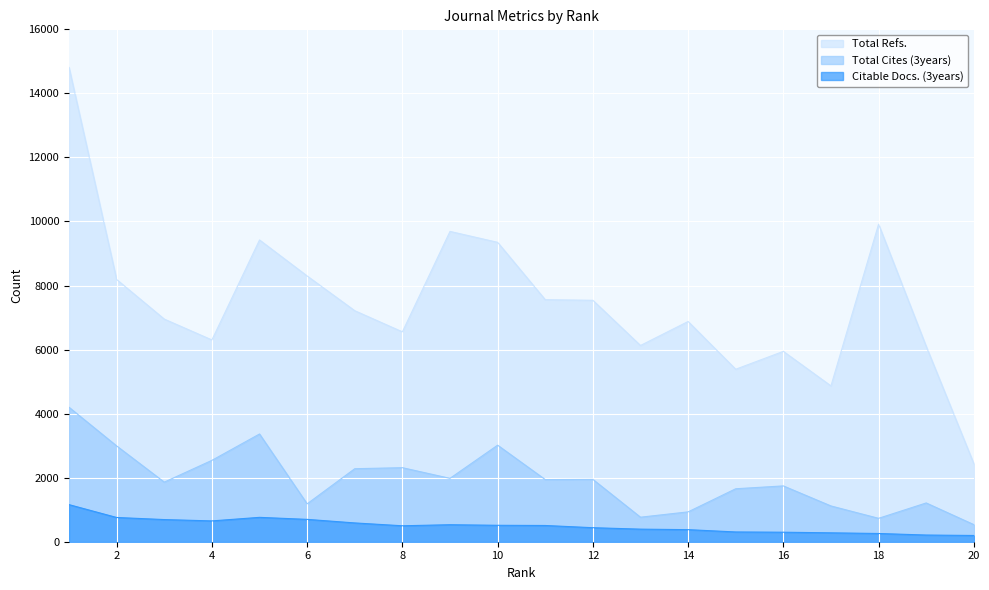

True or false: Total Cites (3years) has more than 0 interior local peaks.

True